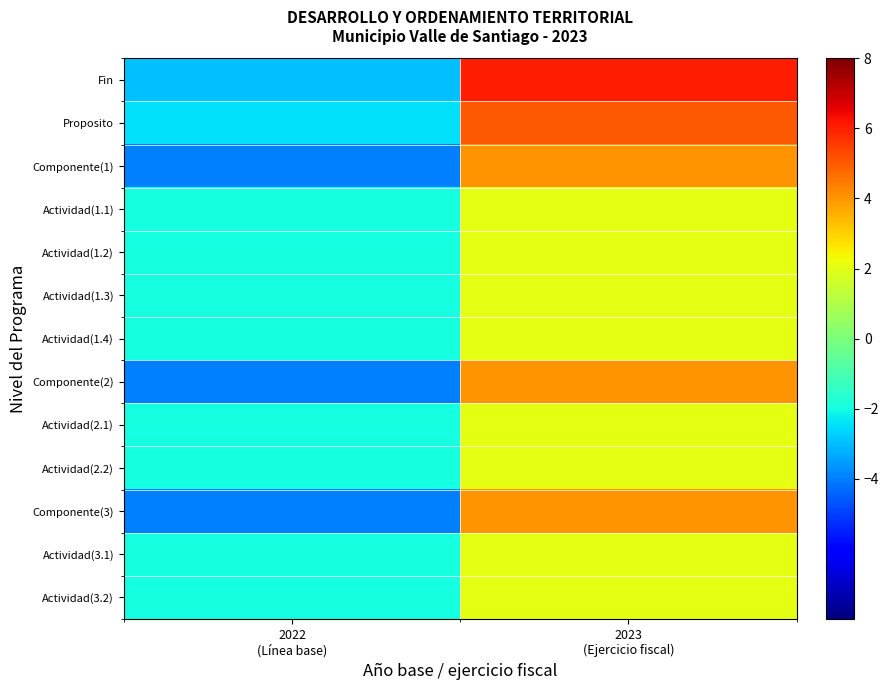

Reading right to left, transcribe all the data shown in this chart.

Fin: 2023
(Ejercicio fiscal)=6.0	2022
(Línea base)=-3.0
Proposito: 2023
(Ejercicio fiscal)=5.0	2022
(Línea base)=-2.5
Componente(1): 2023
(Ejercicio fiscal)=4.0	2022
(Línea base)=-4.0
Actividad(1.1): 2023
(Ejercicio fiscal)=2.0	2022
(Línea base)=-2.0
Actividad(1.2): 2023
(Ejercicio fiscal)=2.0	2022
(Línea base)=-2.0
Actividad(1.3): 2023
(Ejercicio fiscal)=2.0	2022
(Línea base)=-2.0
Actividad(1.4): 2023
(Ejercicio fiscal)=2.0	2022
(Línea base)=-2.0
Componente(2): 2023
(Ejercicio fiscal)=4.0	2022
(Línea base)=-4.0
Actividad(2.1): 2023
(Ejercicio fiscal)=2.0	2022
(Línea base)=-2.0
Actividad(2.2): 2023
(Ejercicio fiscal)=2.0	2022
(Línea base)=-2.0
Componente(3): 2023
(Ejercicio fiscal)=4.0	2022
(Línea base)=-4.0
Actividad(3.1): 2023
(Ejercicio fiscal)=2.0	2022
(Línea base)=-2.0
Actividad(3.2): 2023
(Ejercicio fiscal)=2.0	2022
(Línea base)=-2.0